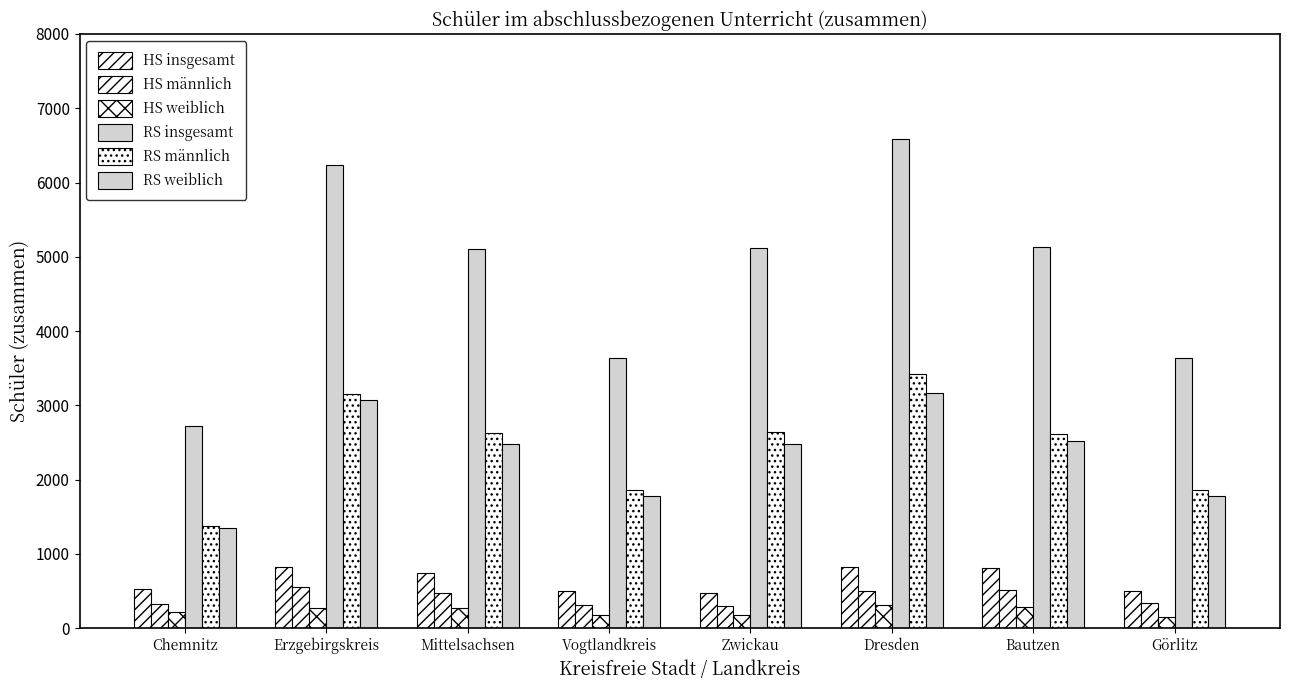

Reading left to right, list all the values displayed in this chart.

HS insgesamt: 534	828	748	495	479	820	806	495
HS männlich: 322	553	473	313	299	502	514	339
HS weiblich: 212	275	275	182	180	318	292	156
RS insgesamt: 2726	6230	5108	3640	5113	6592	5132	3640
RS männlich: 1375	3158	2625	1866	2639	3423	2611	1866
RS weiblich: 1351	3072	2483	1774	2474	3169	2521	1774